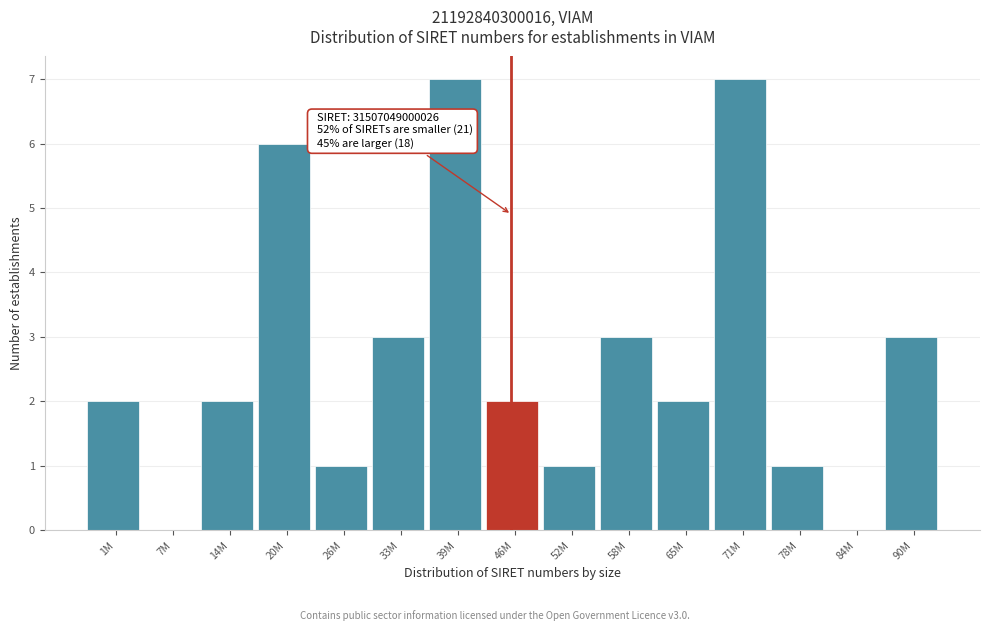

Reading left to right, list all the values displayed in this chart.

1M=2	7M=0	14M=2	20M=6	26M=1	33M=3	39M=7	46M=2	52M=1	58M=3	65M=2	71M=7	78M=1	84M=0	90M=3